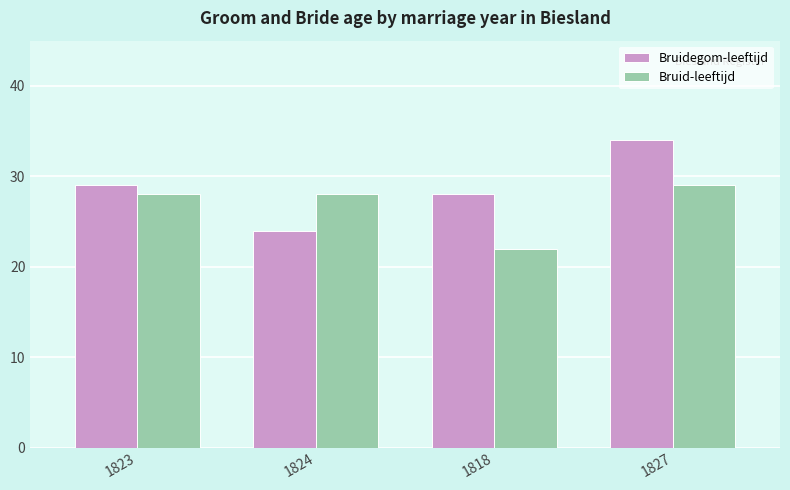

Does the chart contain stacked bars?

No